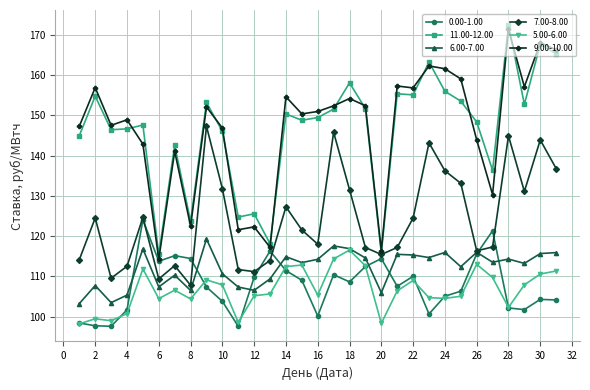

True or false: 11.00-12.00 and 6.00-7.00 cross at least once.

False